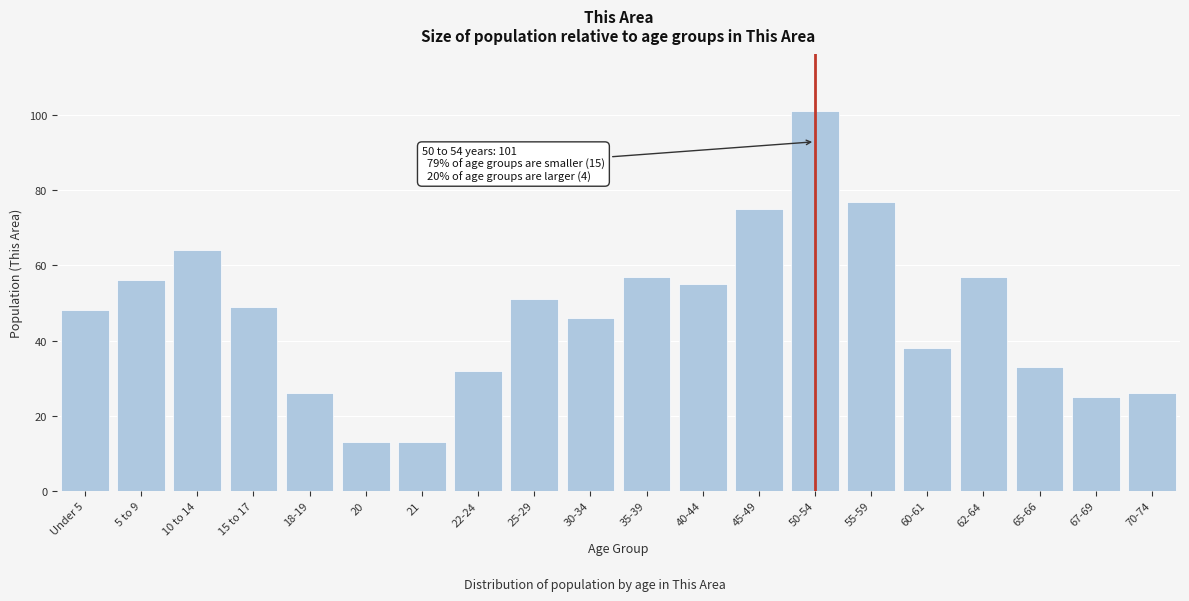

Reading left to right, transcribe all the data shown in this chart.

Under 5=48	5 to 9=56	10 to 14=64	15 to 17=49	18-19=26	20=13	21=13	22-24=32	25-29=51	30-34=46	35-39=57	40-44=55	45-49=75	50-54=101	55-59=77	60-61=38	62-64=57	65-66=33	67-69=25	70-74=26